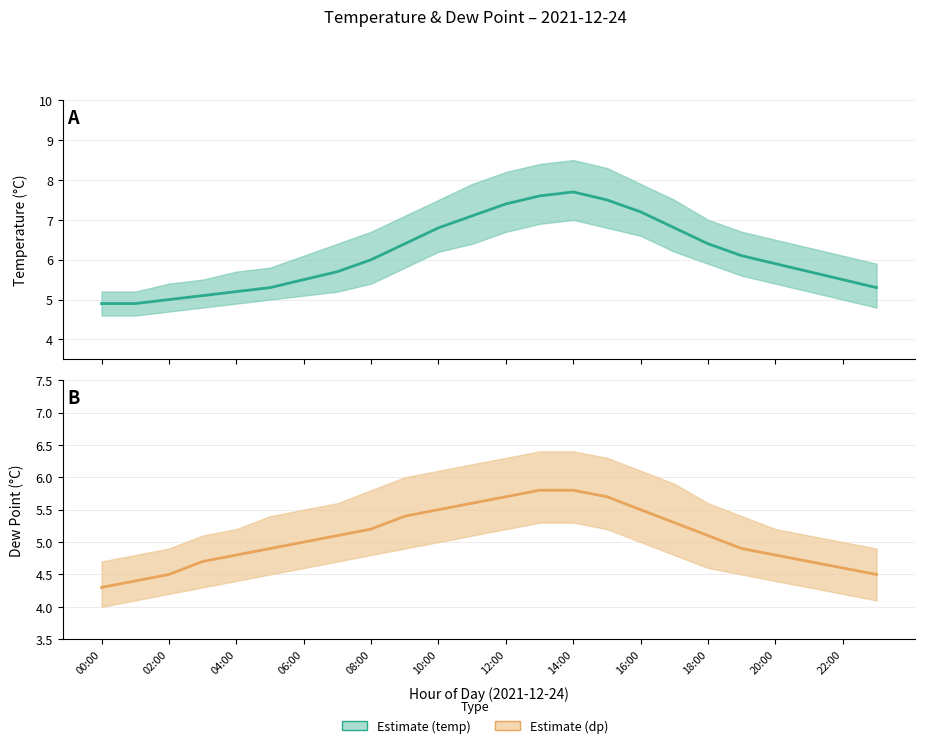

How many values in the dp series are below 5?

11